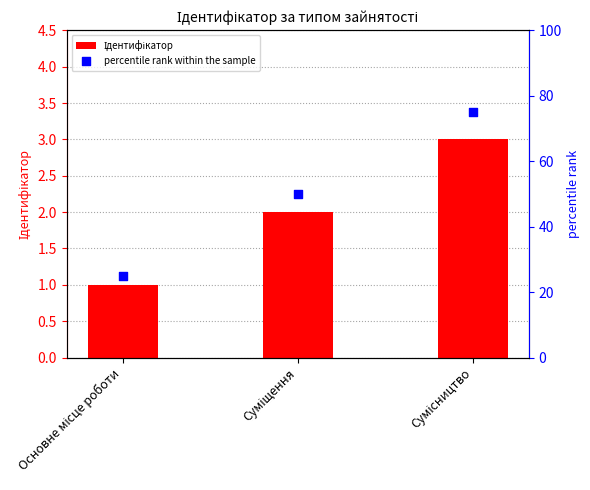

What are all the series names shown in the legend?

Ідентифікатор, percentile rank within the sample